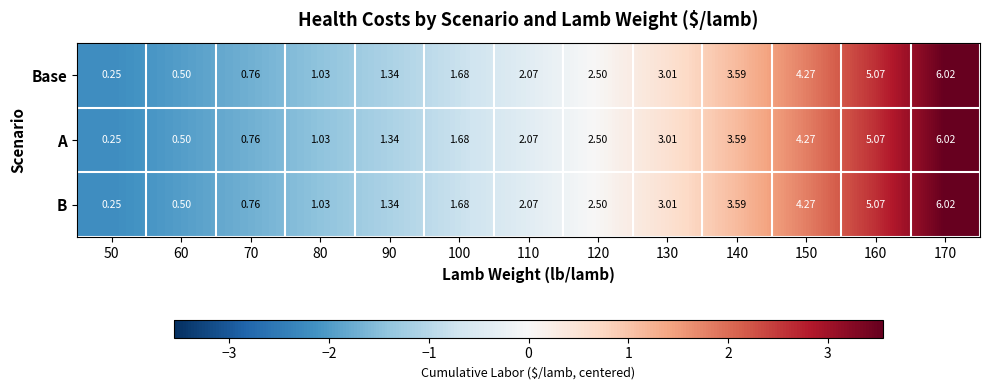

Is the value of A at 170 greater than the value of B at 140?

Yes